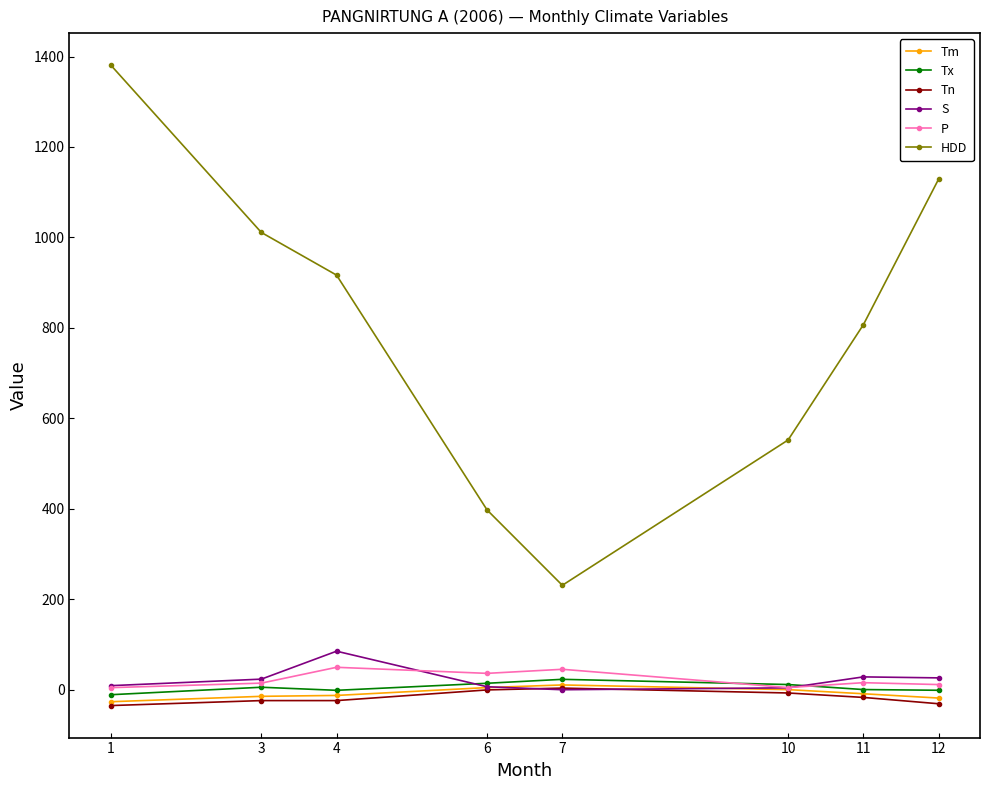

How many lines are shown in the chart?

6